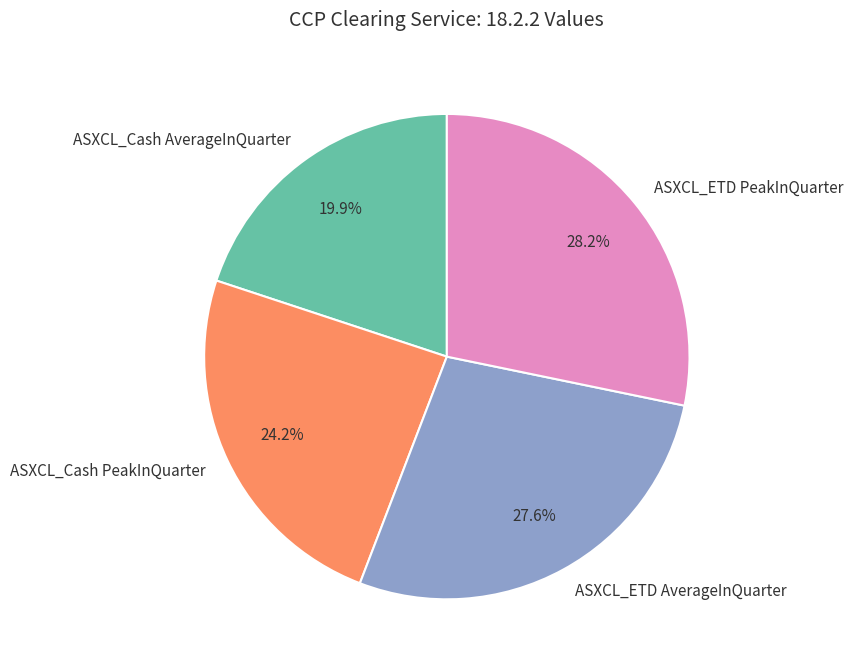

The ASXCL_Cash AverageInQuarter slice represents 30% of the pie. True or false?

False